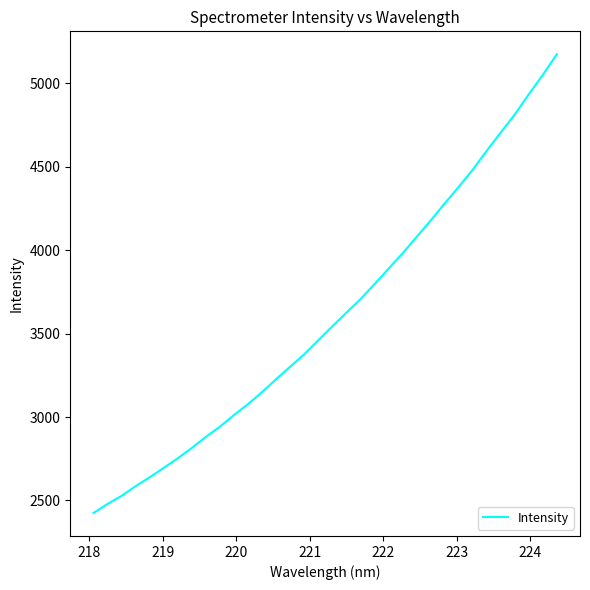

What is the difference between the maximum and minimum values?

2750.3